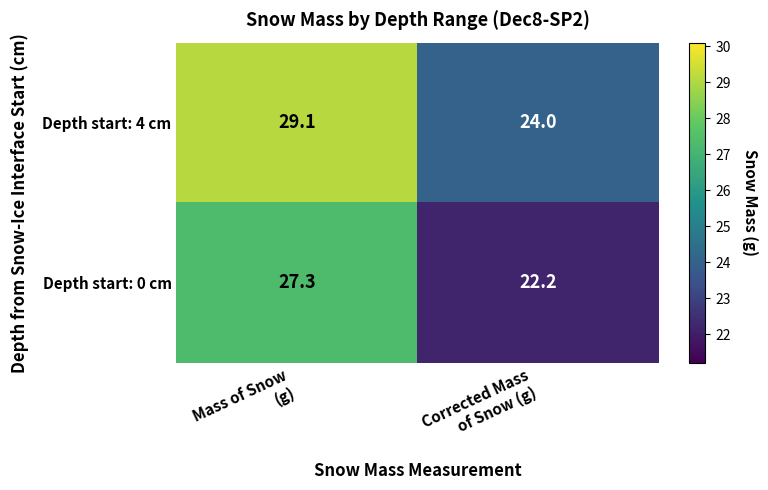

What is the sum of all Depth start: 4 cm values?

53.1